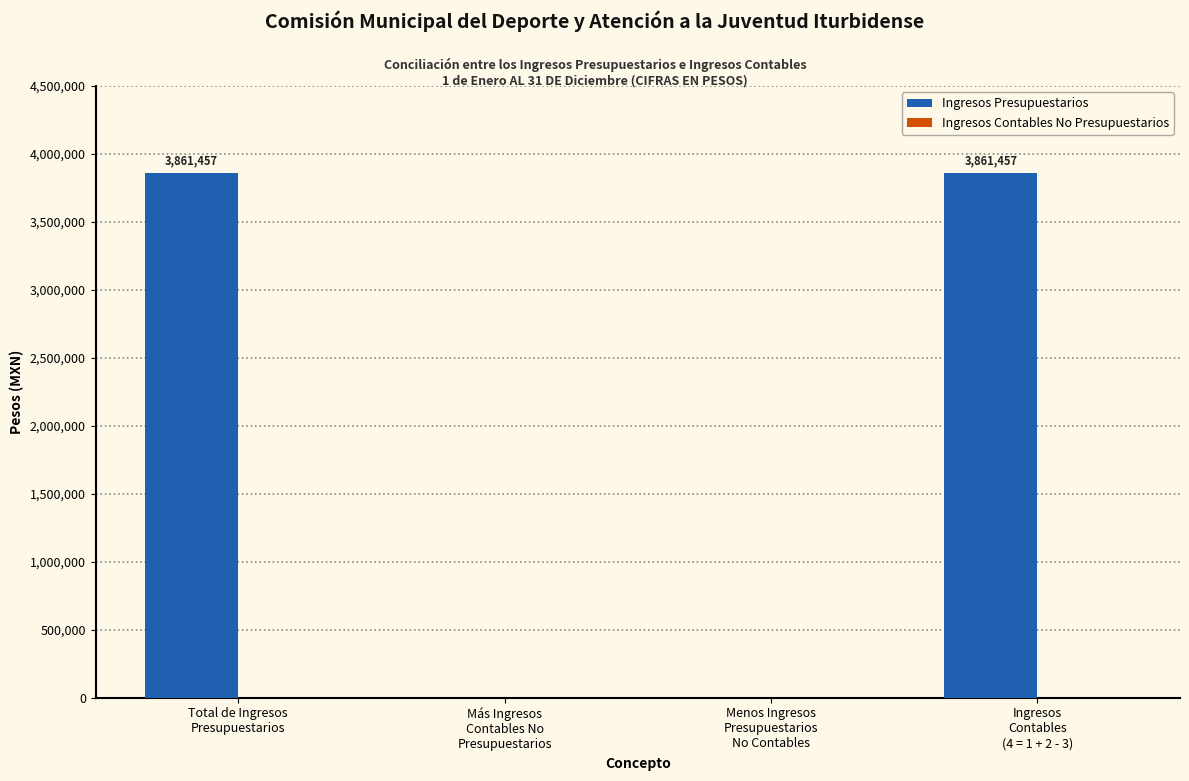

How many positive values are there?

2